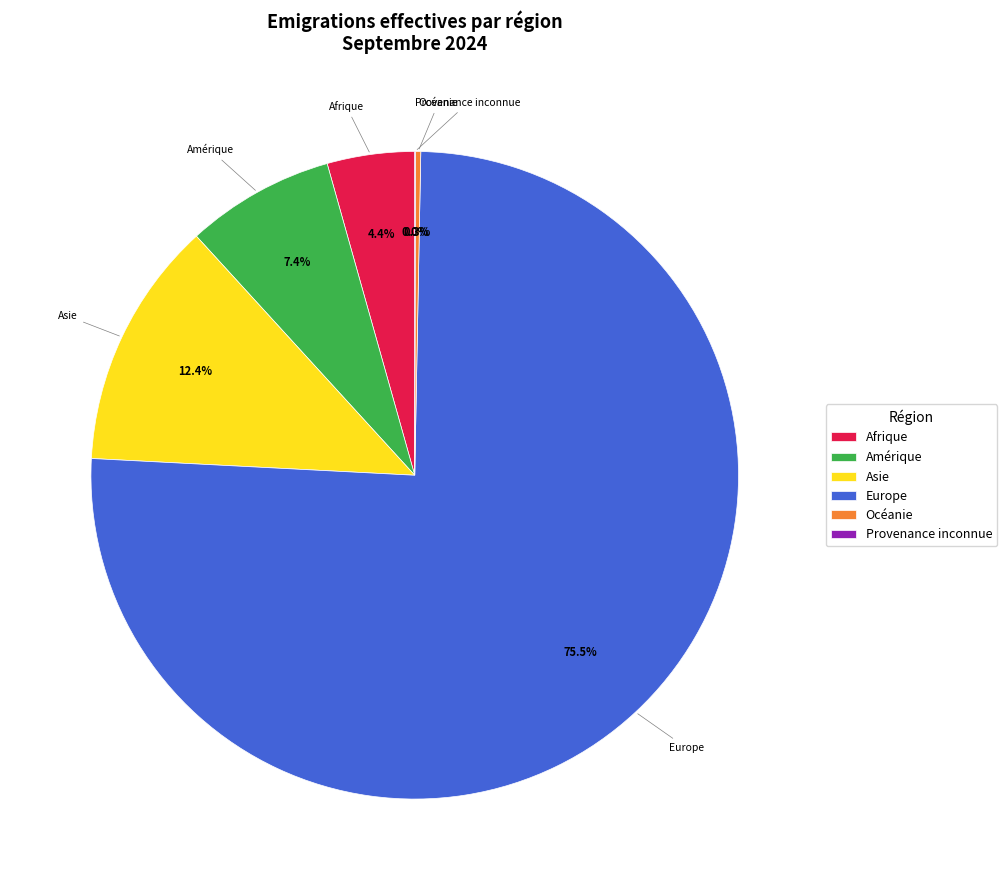

What is the largest slice in the pie chart?

Europe